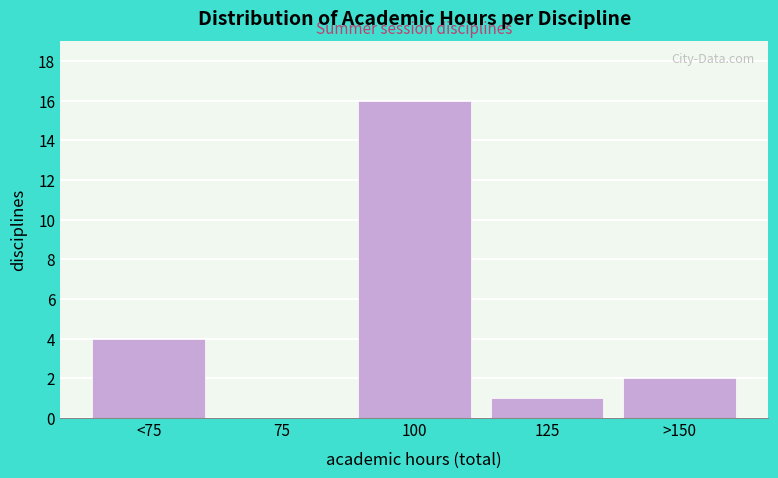

Reading left to right, extract all data points from this chart.

<75=4	75=0	100=16	125=1	>150=2